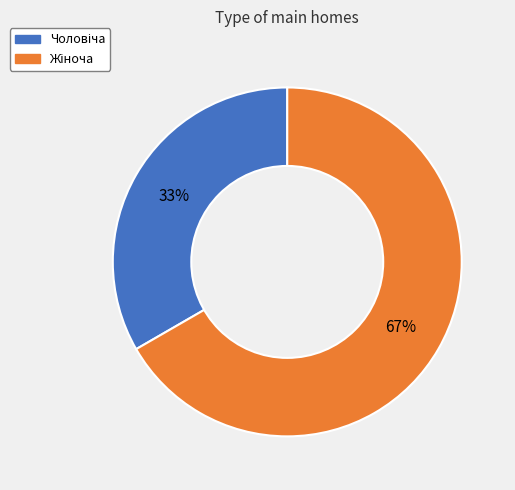

Does any single category account for the majority?

Yes